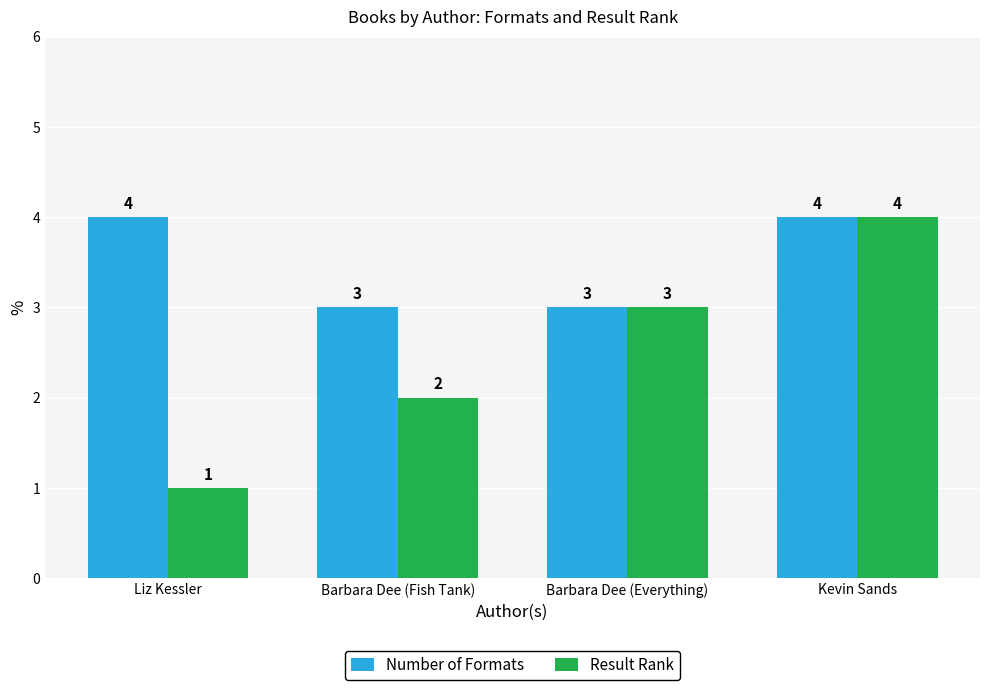

What is the difference between the maximum and second lowest values in the Number of Formats series?

1